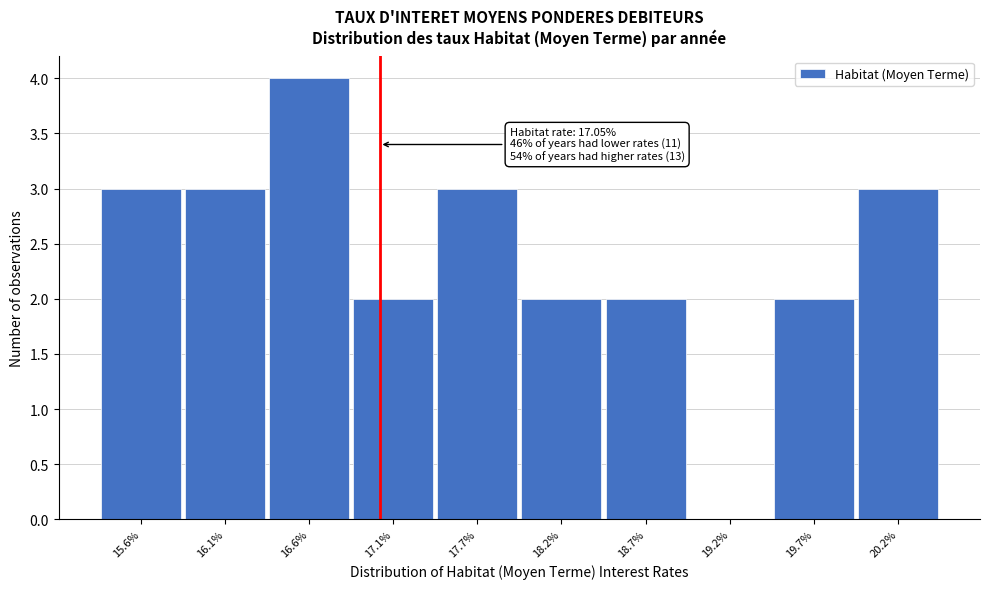

Which range on the x-axis has the tallest bar?

16.4 to 16.9